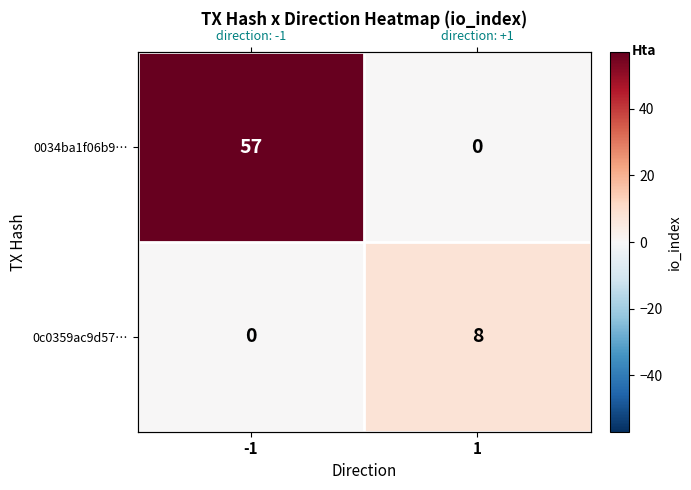

Rank the categories by 0c0359ac9d57… value from highest to lowest.

1, -1